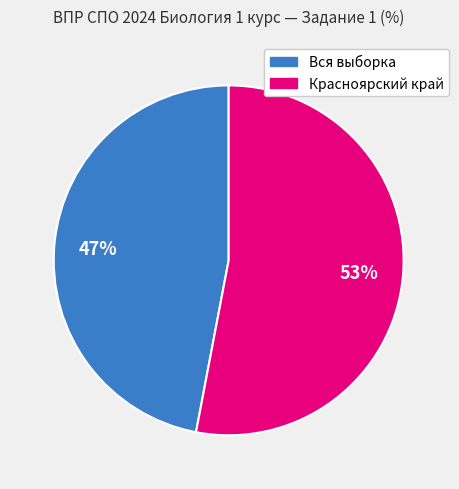

Which category has the biggest portion of the pie?

Красноярский край